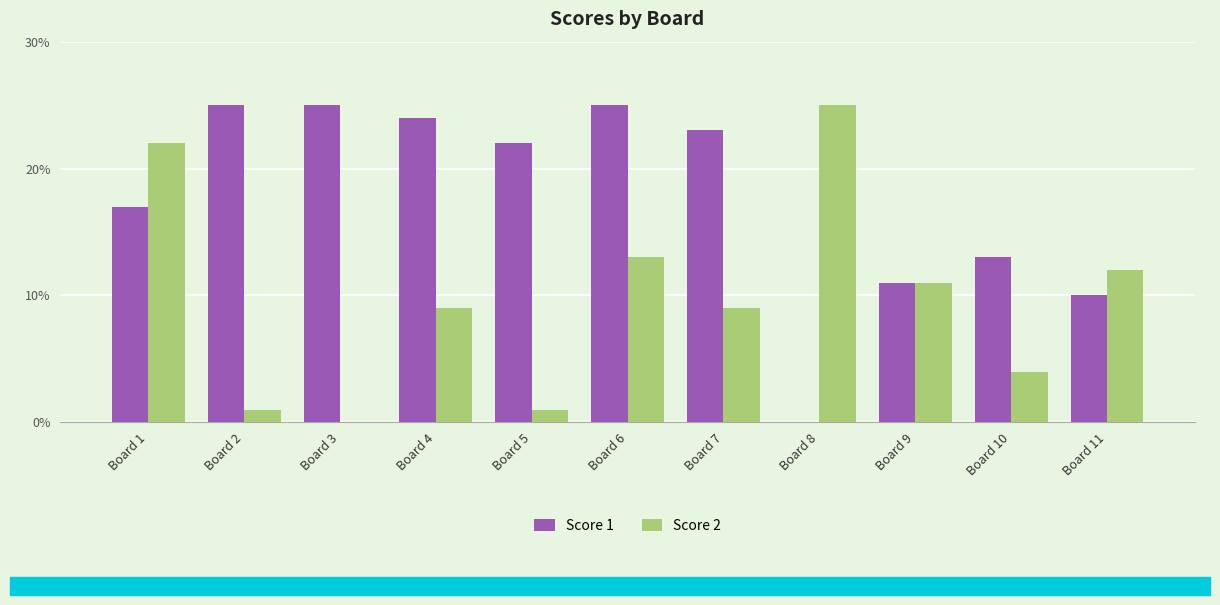

The value of Score 2 at Board 4 is 4. True or false?

False